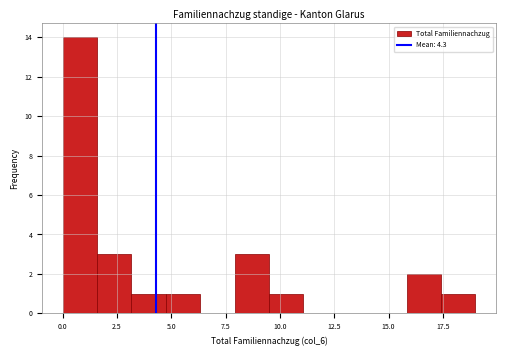

Read against the x-axis, roughly where is the centre of the tallest bar?

1.0